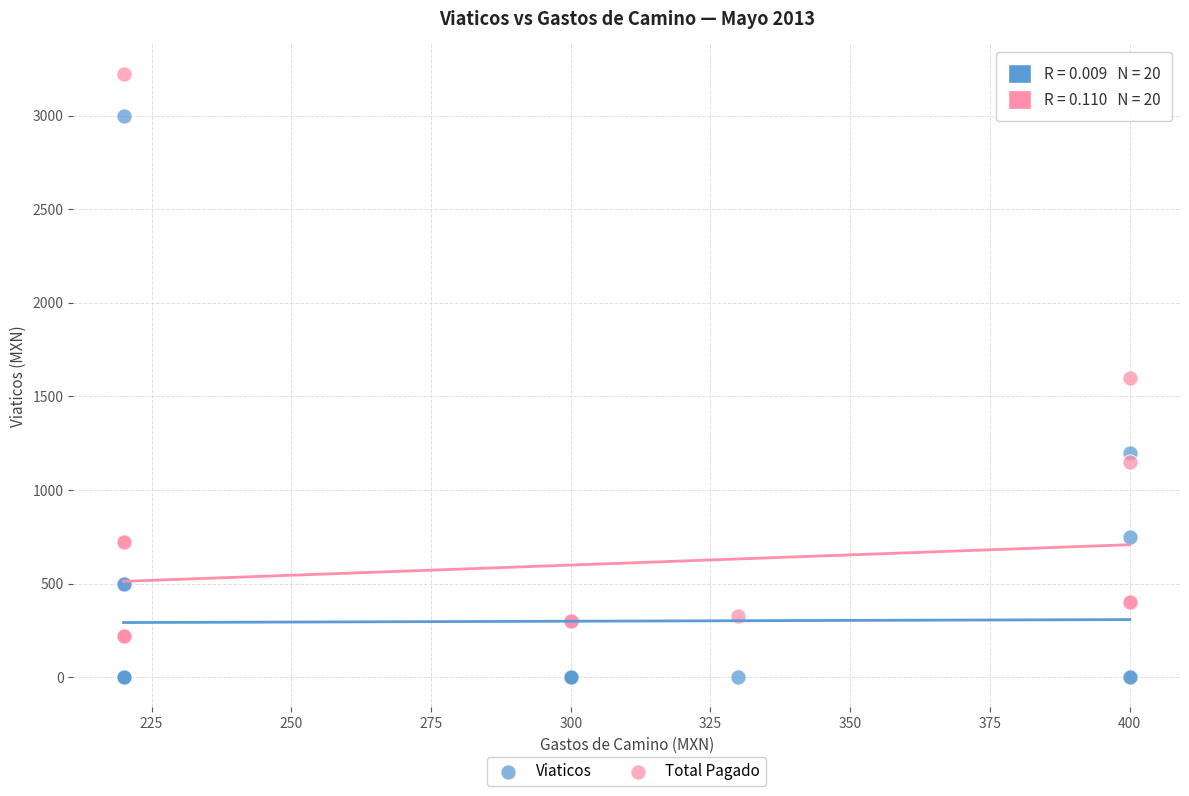

Which series reaches the minimum Y coordinate?

Viaticos